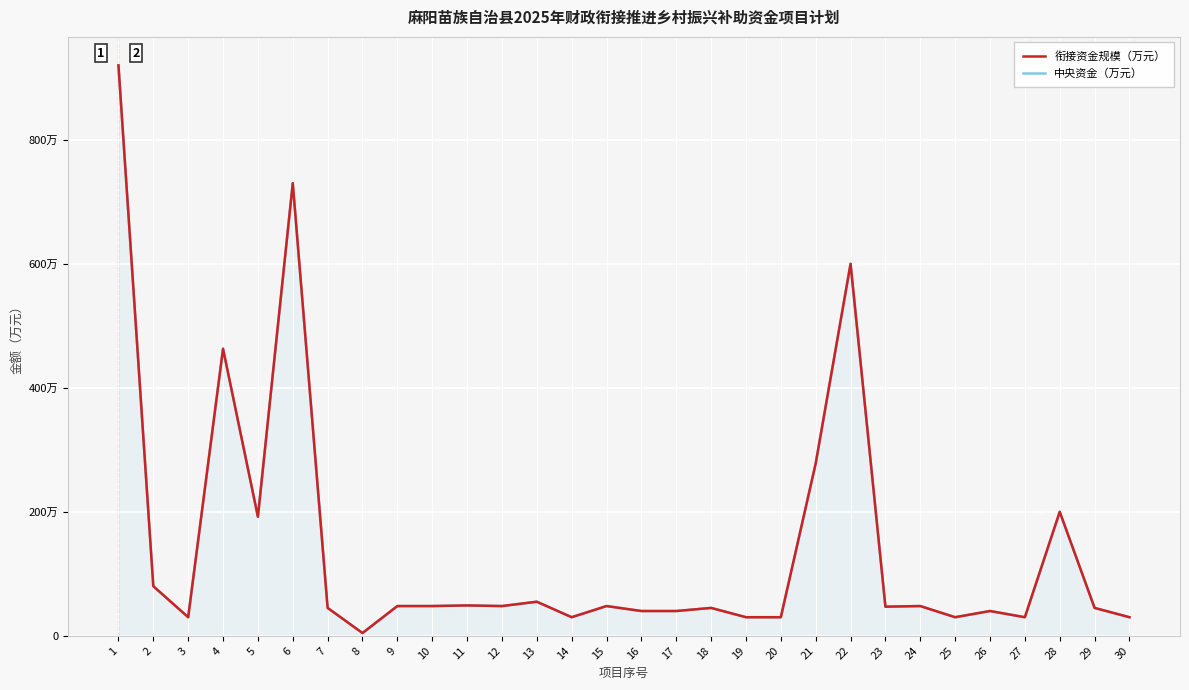

True or false: 衔接资金规模（万元） and 中央资金（万元） intersect in this chart.

False